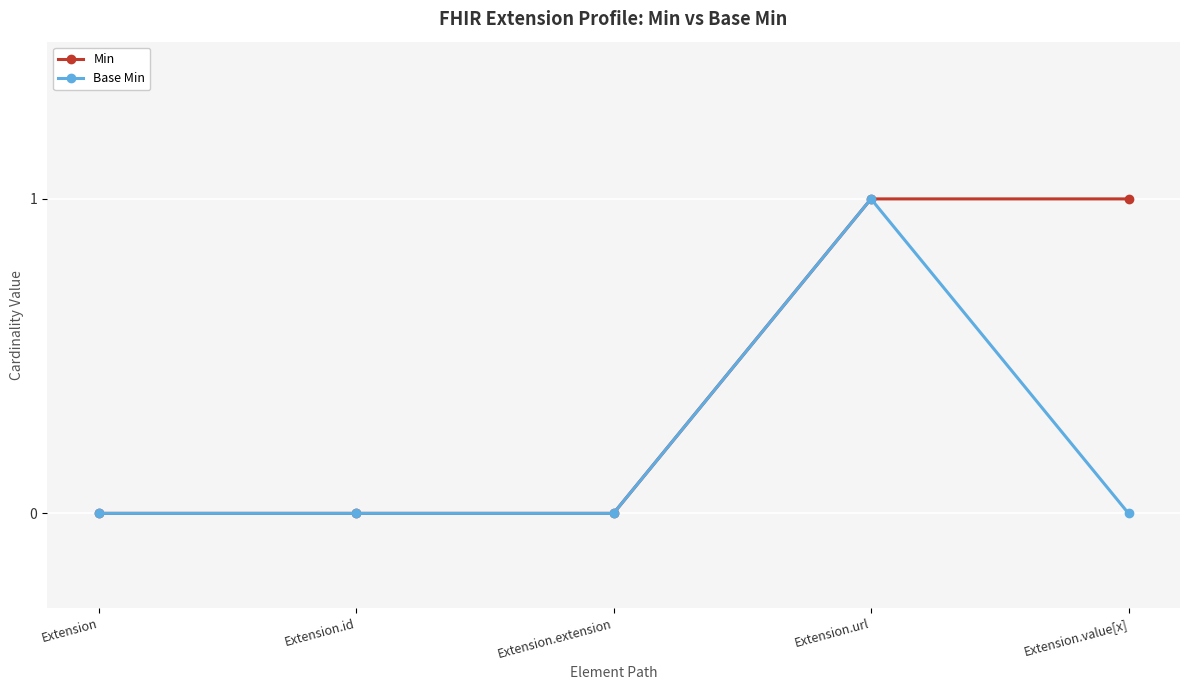

What is the label of the 5th point from the left?

Extension.value[x]